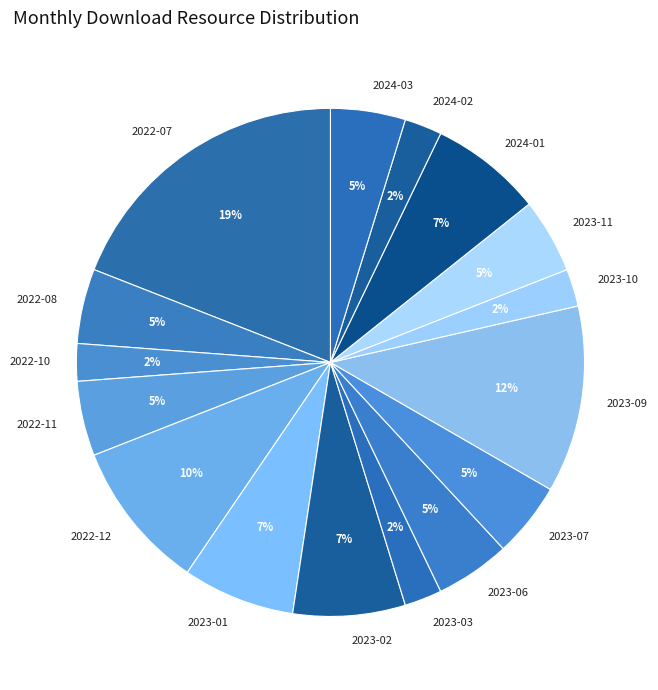

Is 2024-01 the majority of the pie?

No